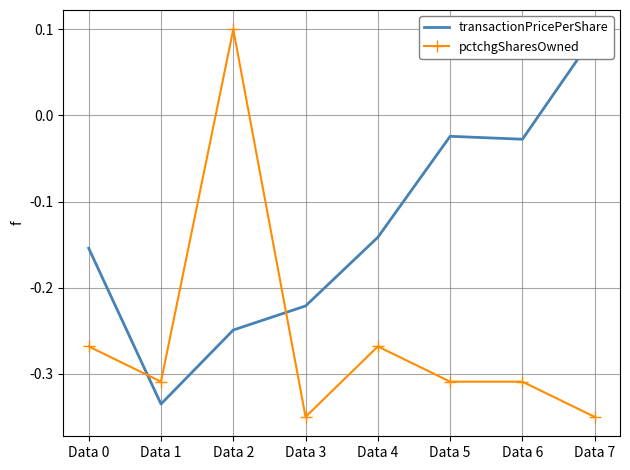

What are all the series names shown in the legend?

transactionPricePerShare, pctchgSharesOwned